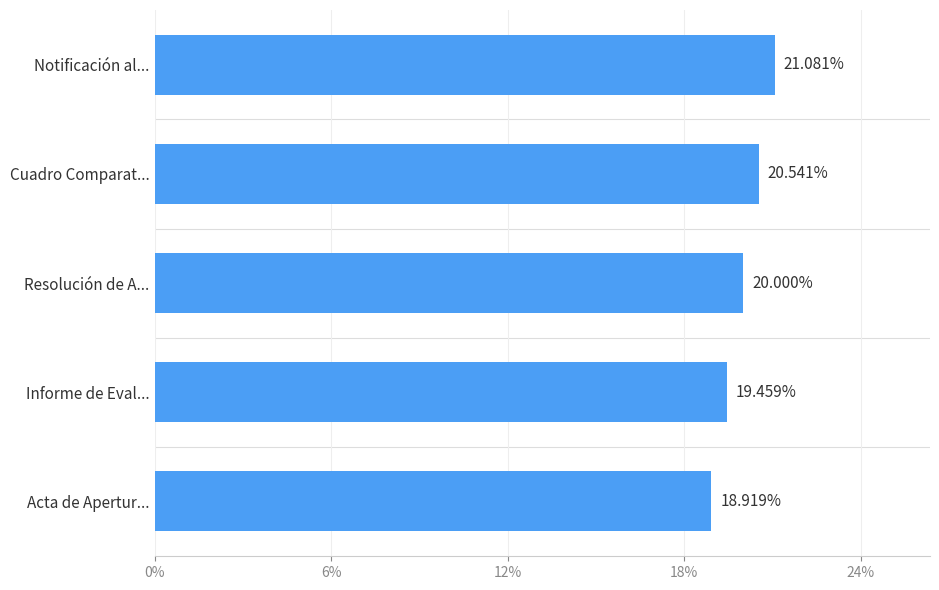

What is the smallest value displayed?

18.9